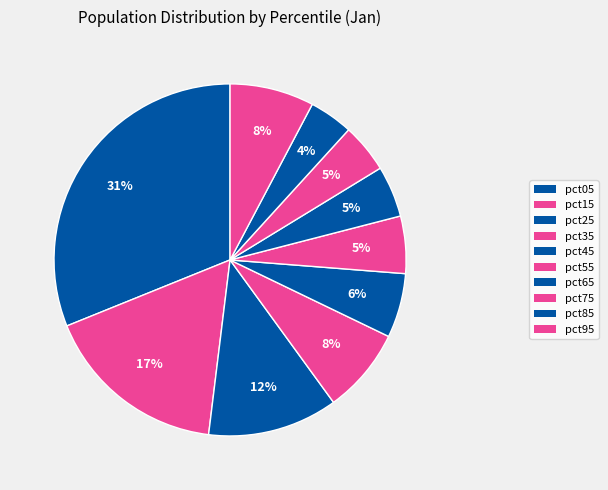

Which slice is the smallest?

pct85